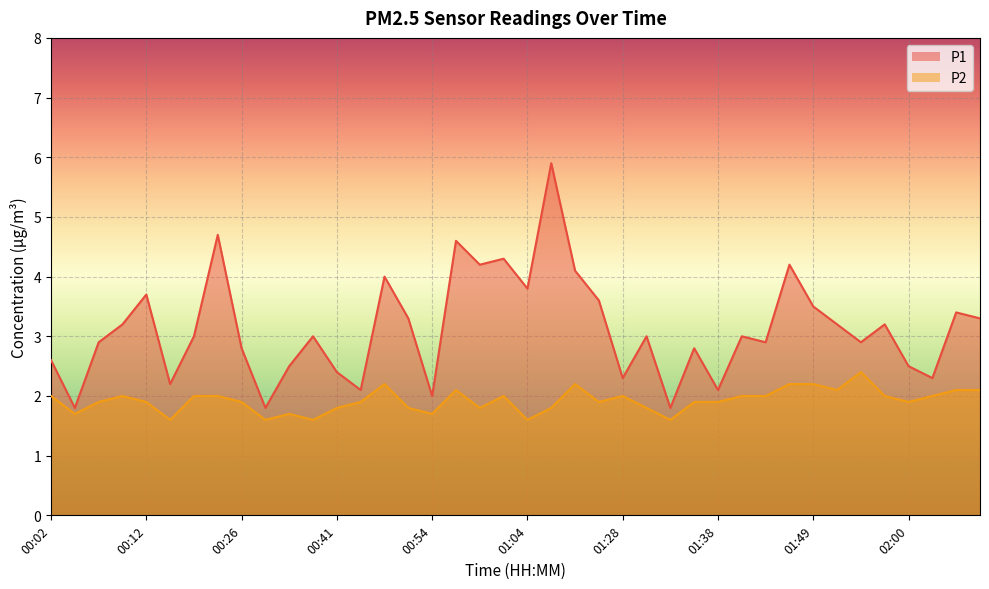

Which category has the lowest value in the P1 series?

00:04